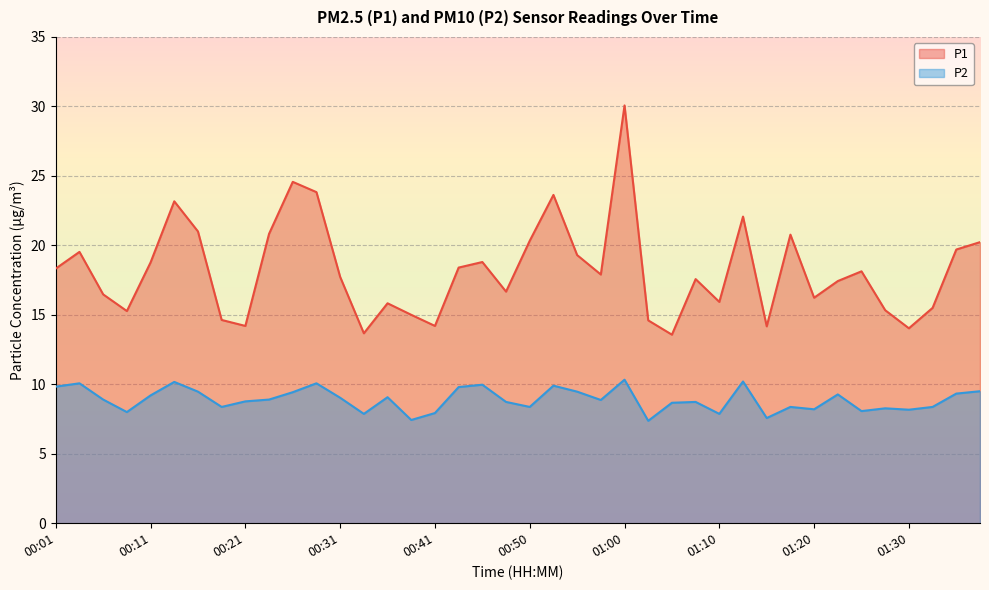

True or false: P1 and P2 cross at least once.

False